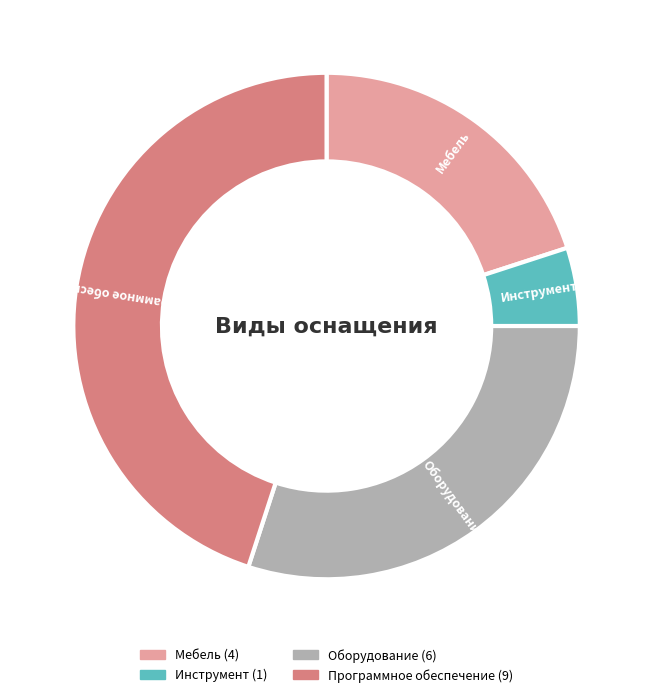

Which category has the smallest portion of the pie?

Инструмент